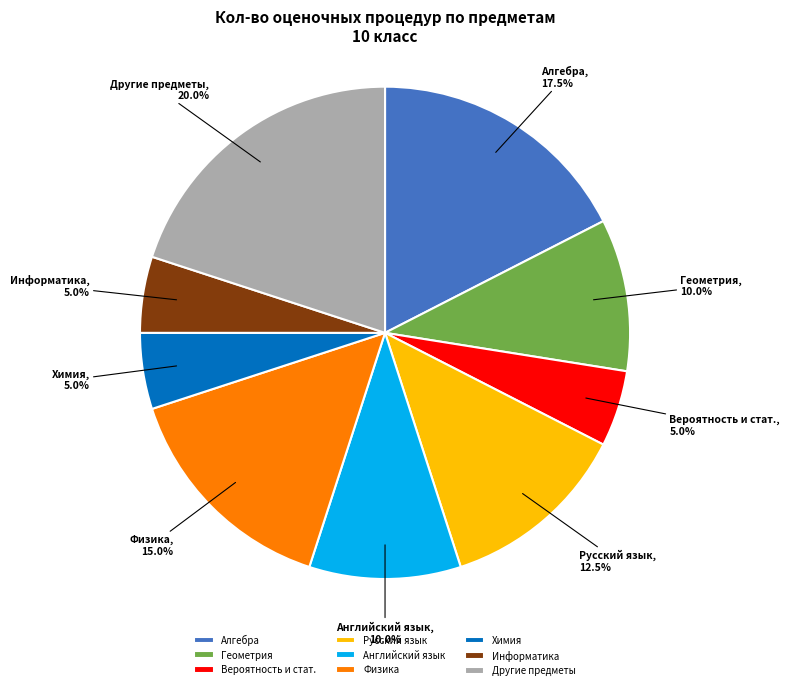

What is the total percentage of Физика and Английский язык?

25.0%